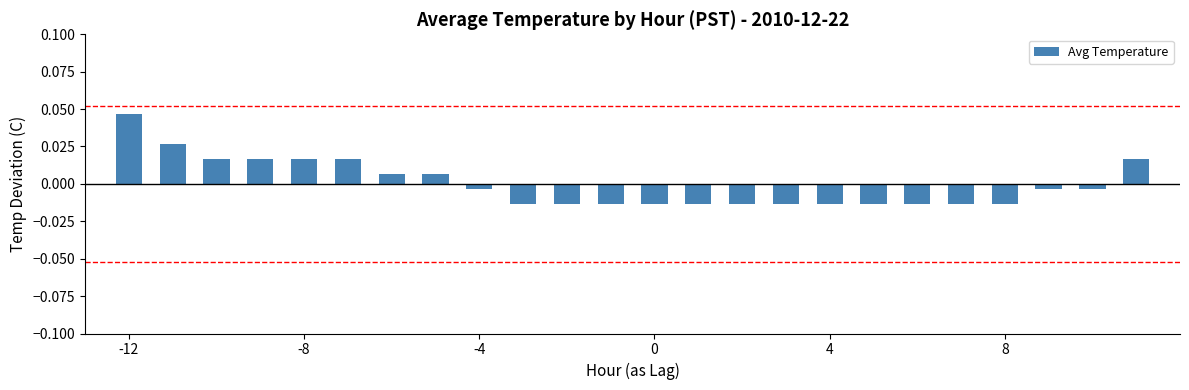

Rank the categories by value from lowest to highest.

9, 10, 11, 12, 13, 14, 15, 16, 17, 18, 19, 20, 8, 21, 22, 6, 7, 2, 3, 4, 5, 23, 1, 0